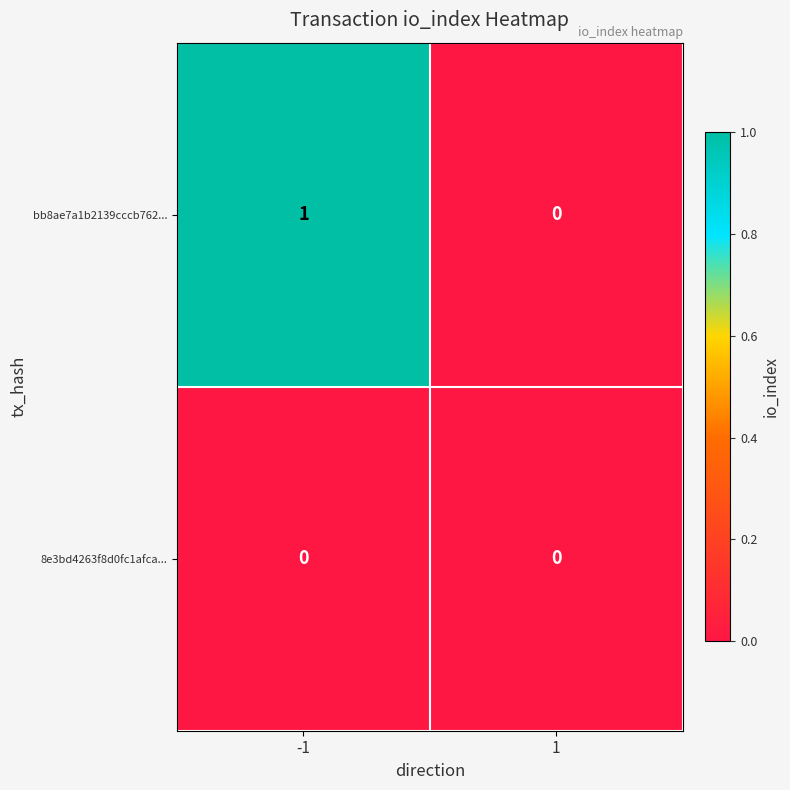

Which series has the largest total across all categories?

bb8ae7a1b2139cccb762...